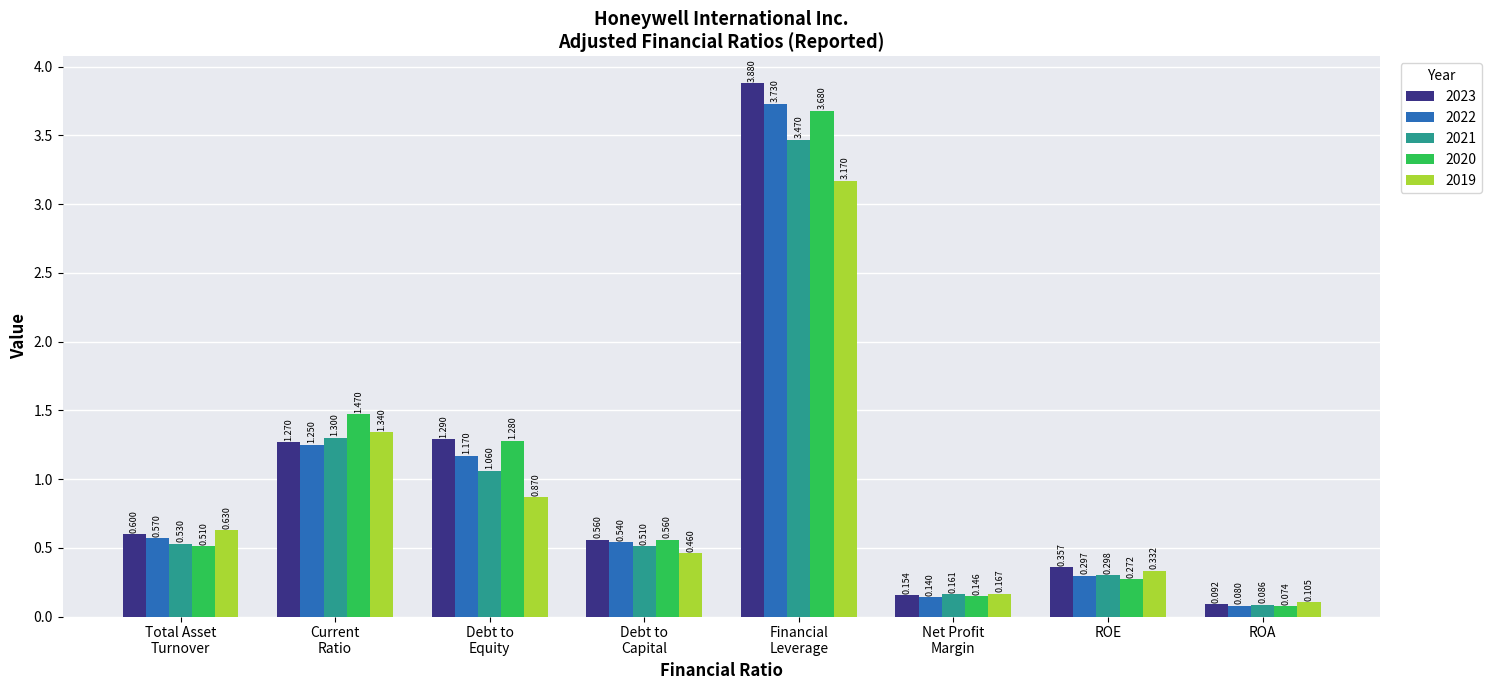

Count the number of categories in the chart.

8